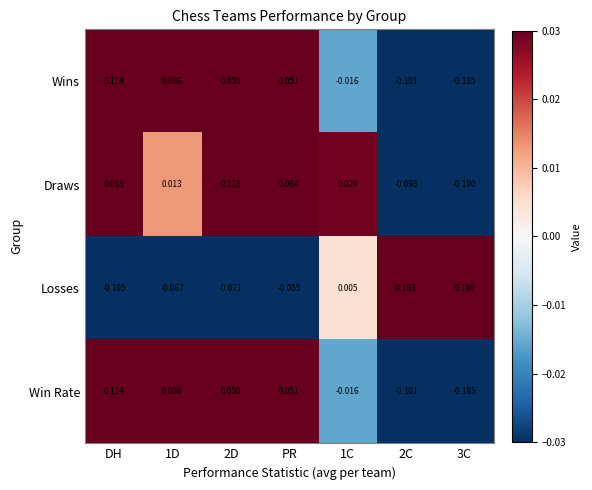

Where does the Draws series first go above 0?

DH